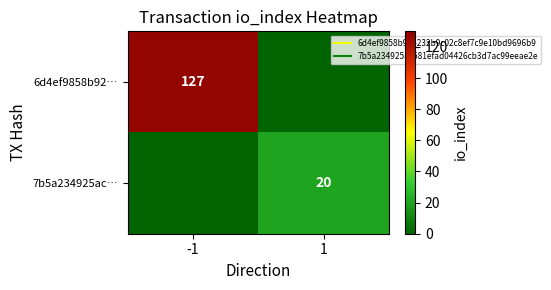

Is the value of 6d4ef9858b92… at -1 greater than the value of 7b5a234925ac… at 1?

Yes